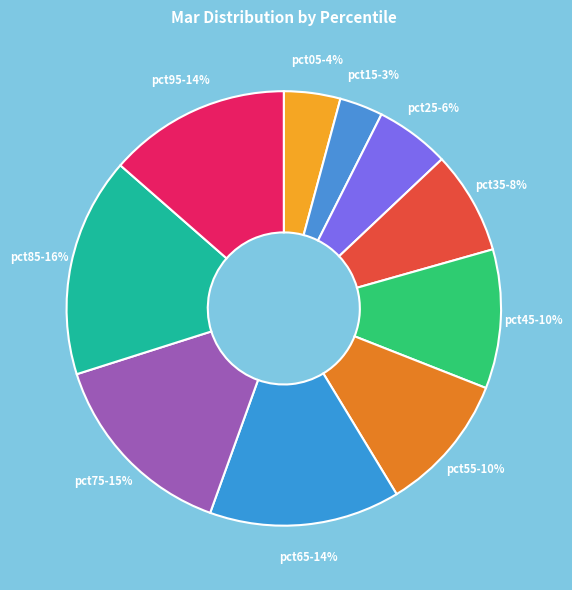

True or false: pct45 accounts for 10% of the total.

True